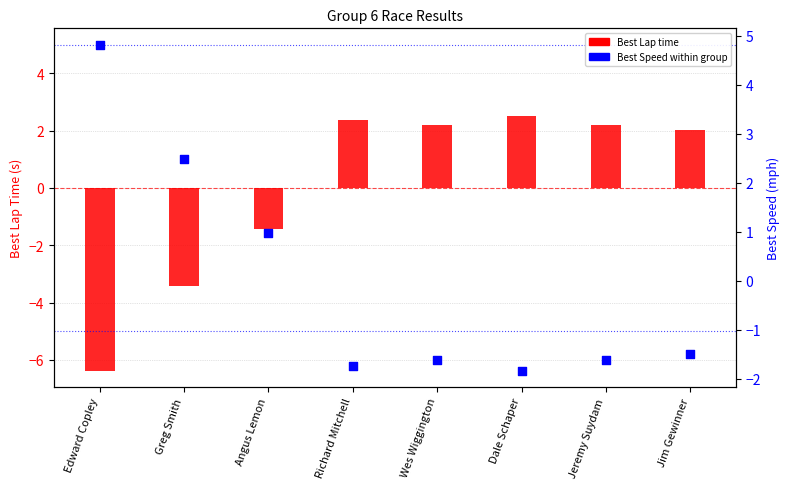

At which category is the sum across all series the highest?

Dale Schaper